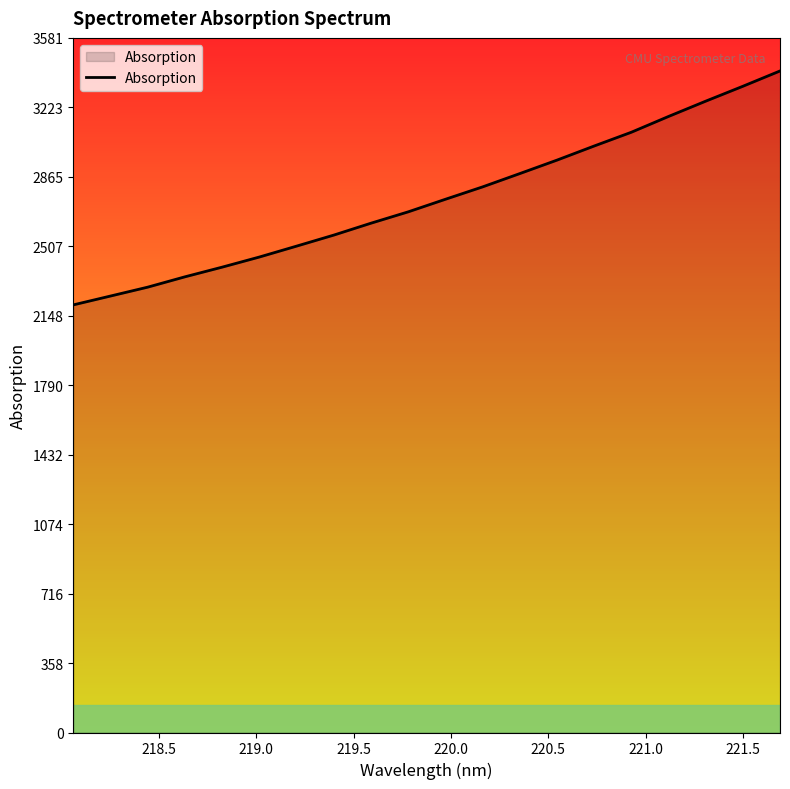

Does the chart have visible grid lines?

No